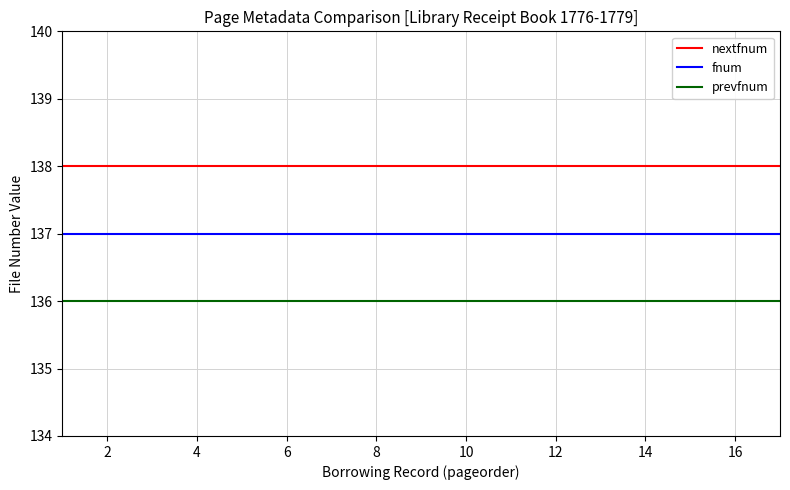

True or false: nextfnum and fnum cross at least once.

False